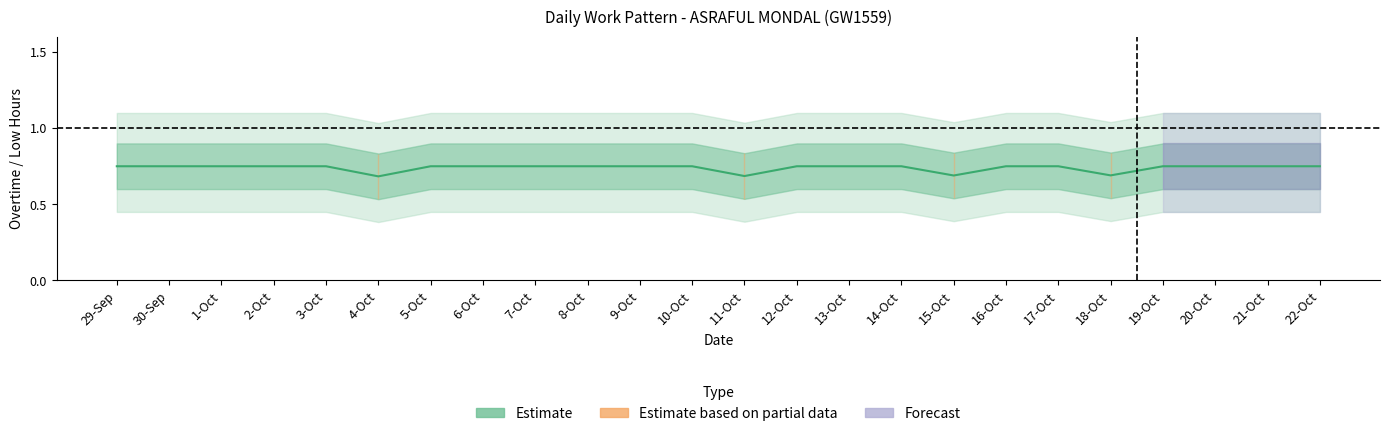

Does the chart display data point markers on the line(s)?

No